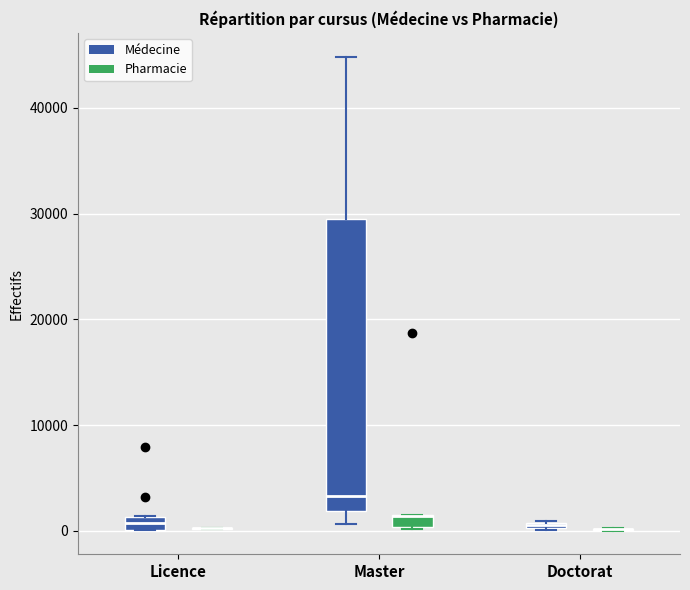

Which box is the tallest, from its lower edge to its upper edge?

Master (Médecine)